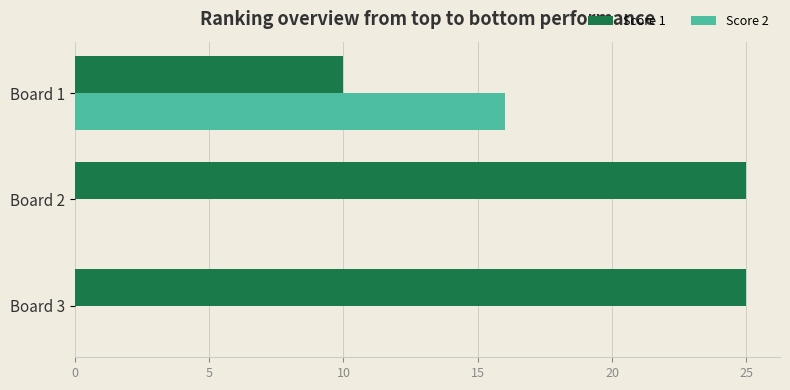

True or false: Score 2 has a value of 16 at Board 1.

True